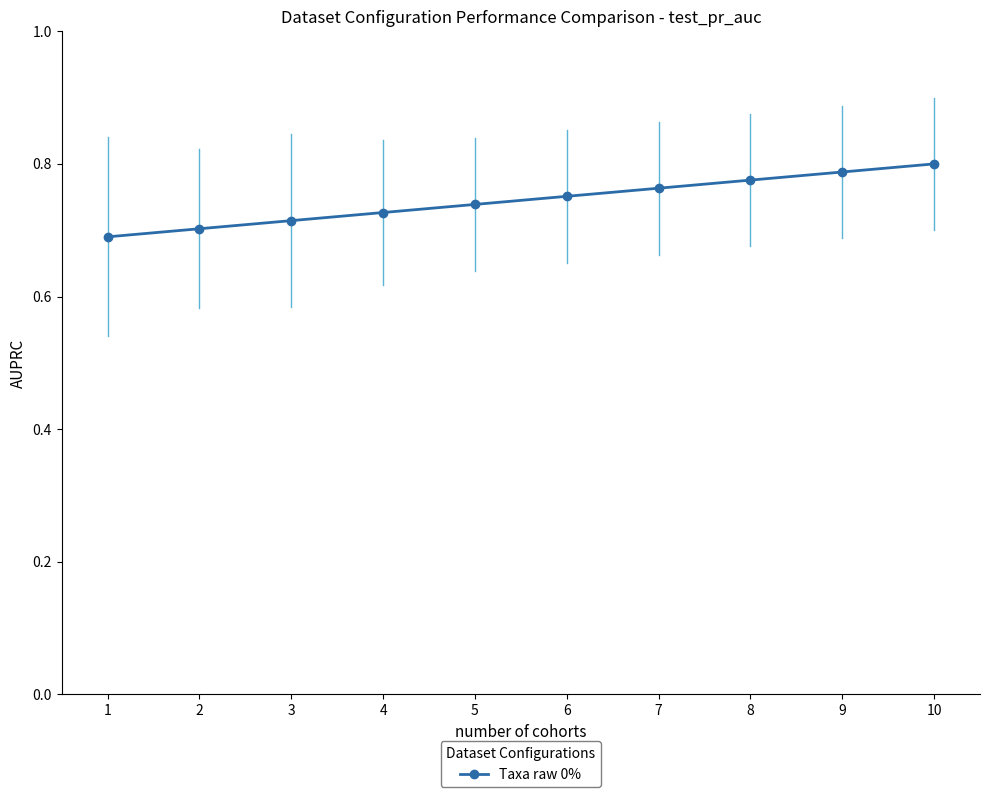

At which label is the value closest to 0?

1